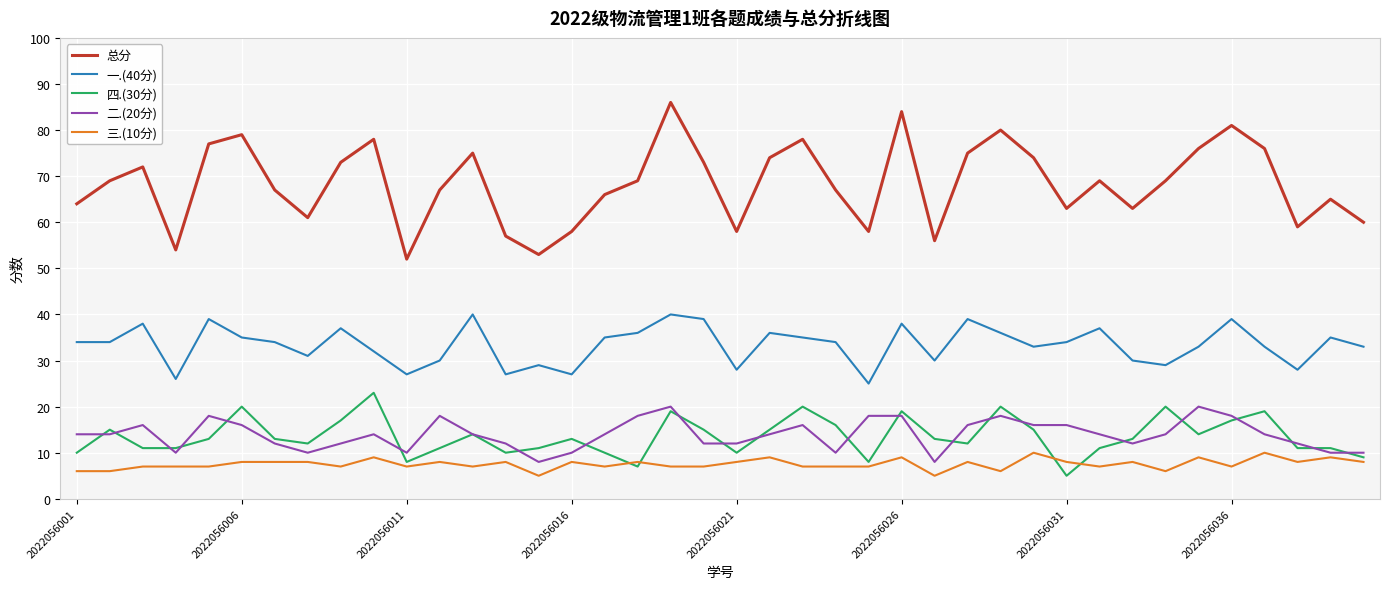

List the series in order of their peak value, highest first.

总分, 一.(40分), 四.(30分), 二.(20分), 三.(10分)